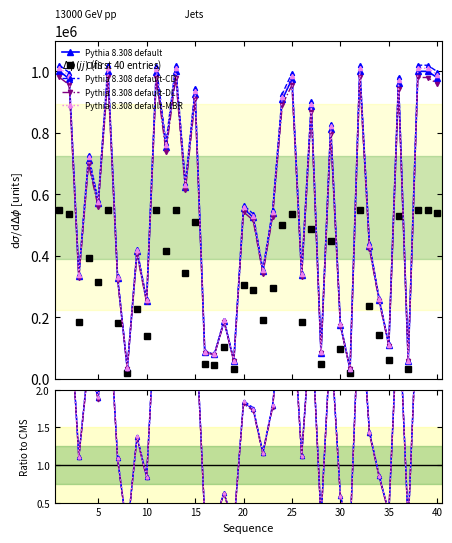

What is the difference between the values at 20 and 37?

495287